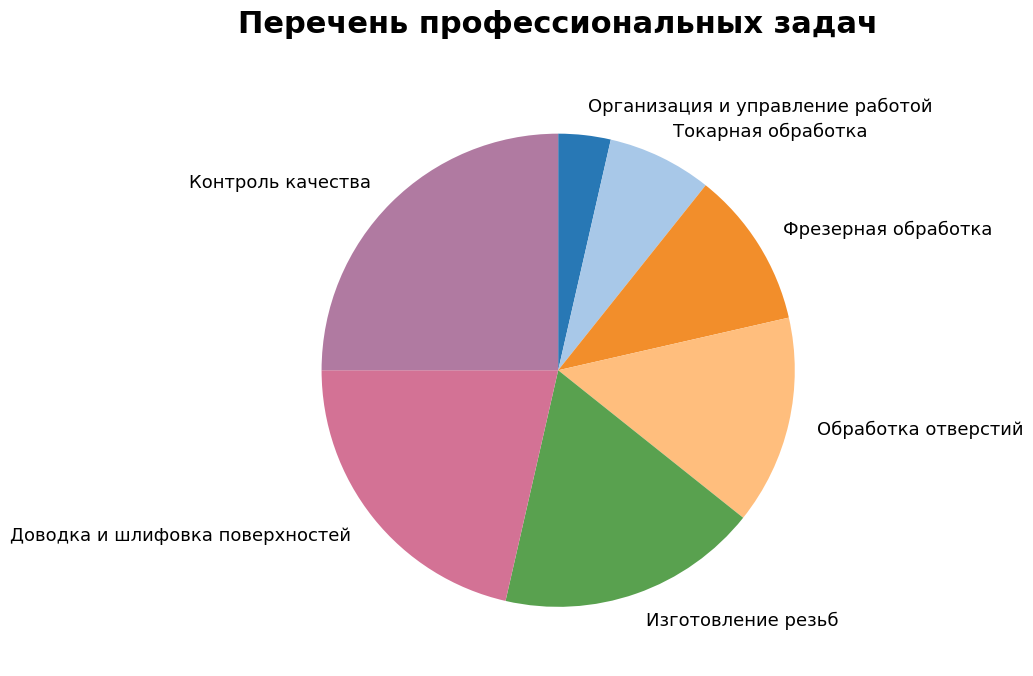

Does Фрезерная обработка represent more than half of the total?

No